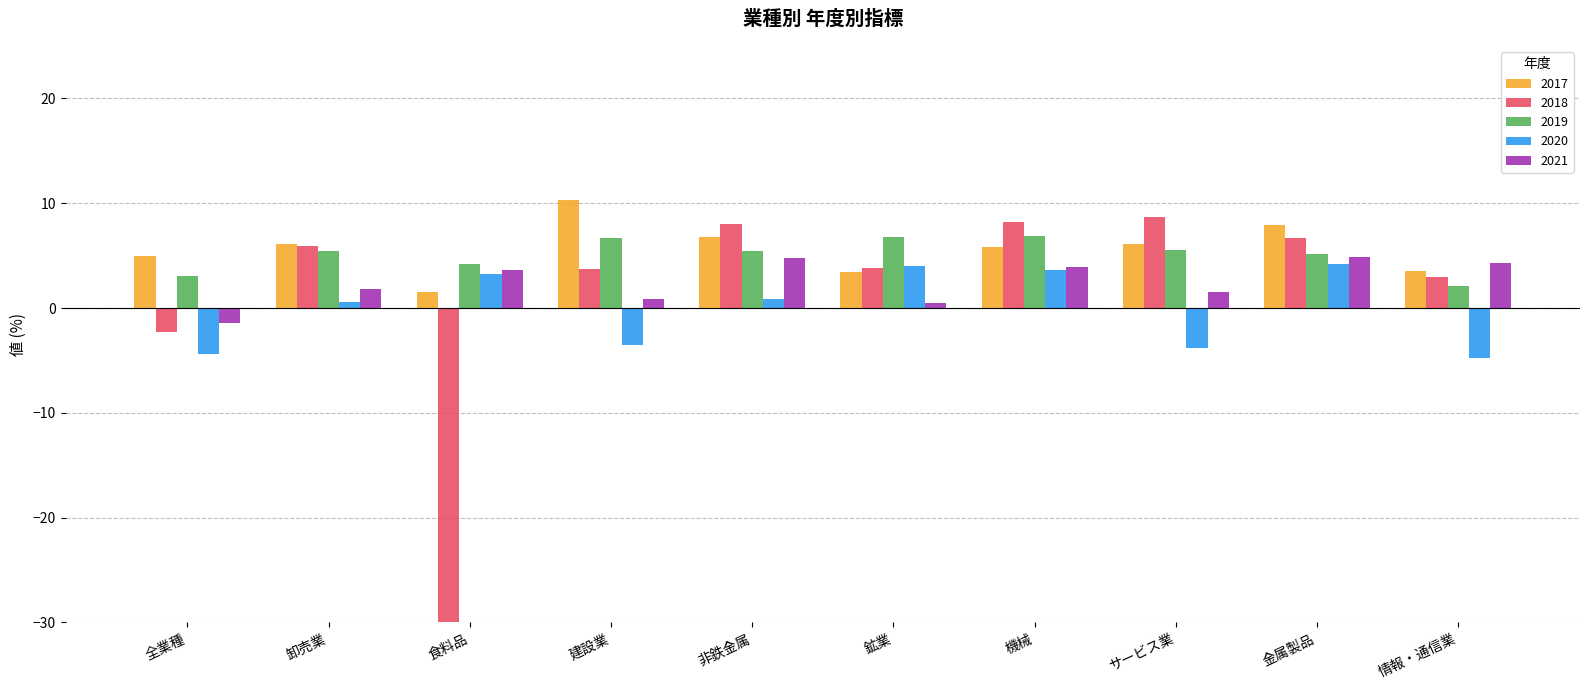

What is the sum of the 2019 values at サービス業 and 金属製品?

10.7